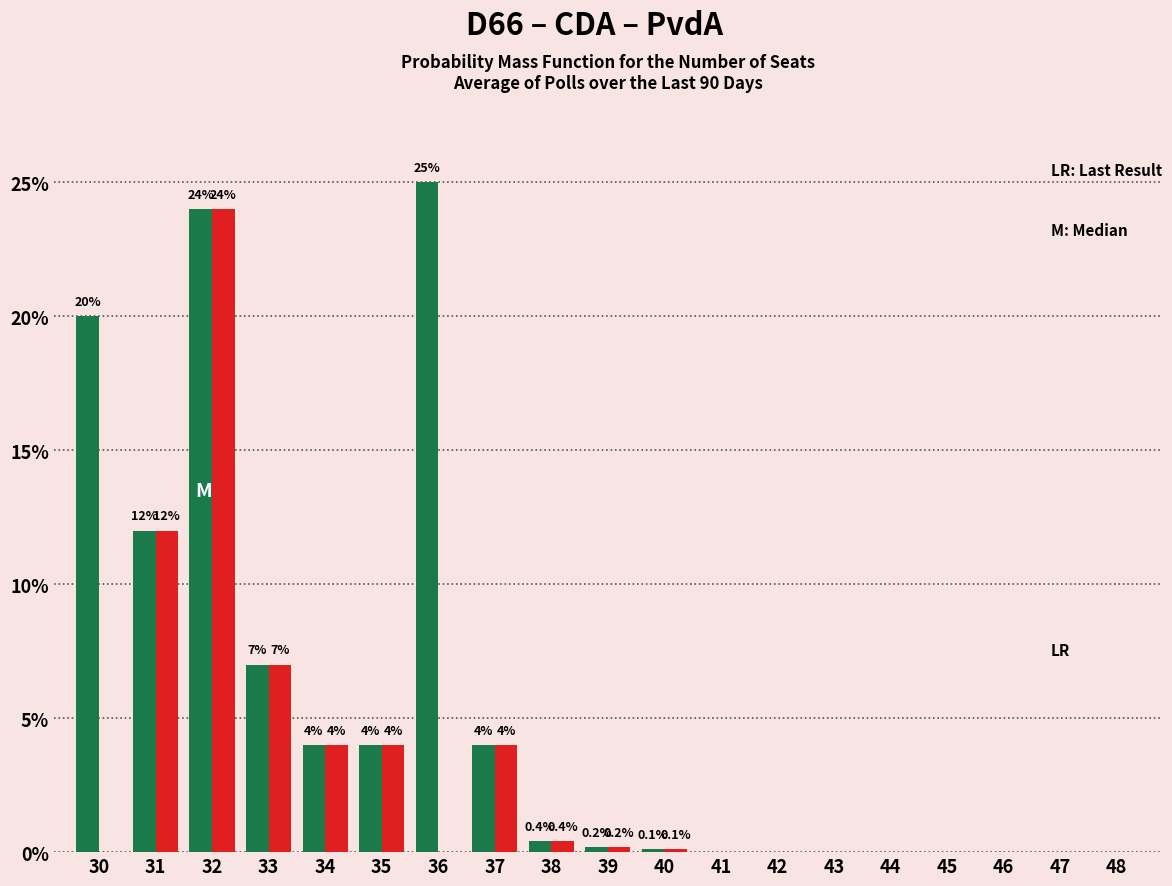

What is the maximum value shown in the chart?

25.0